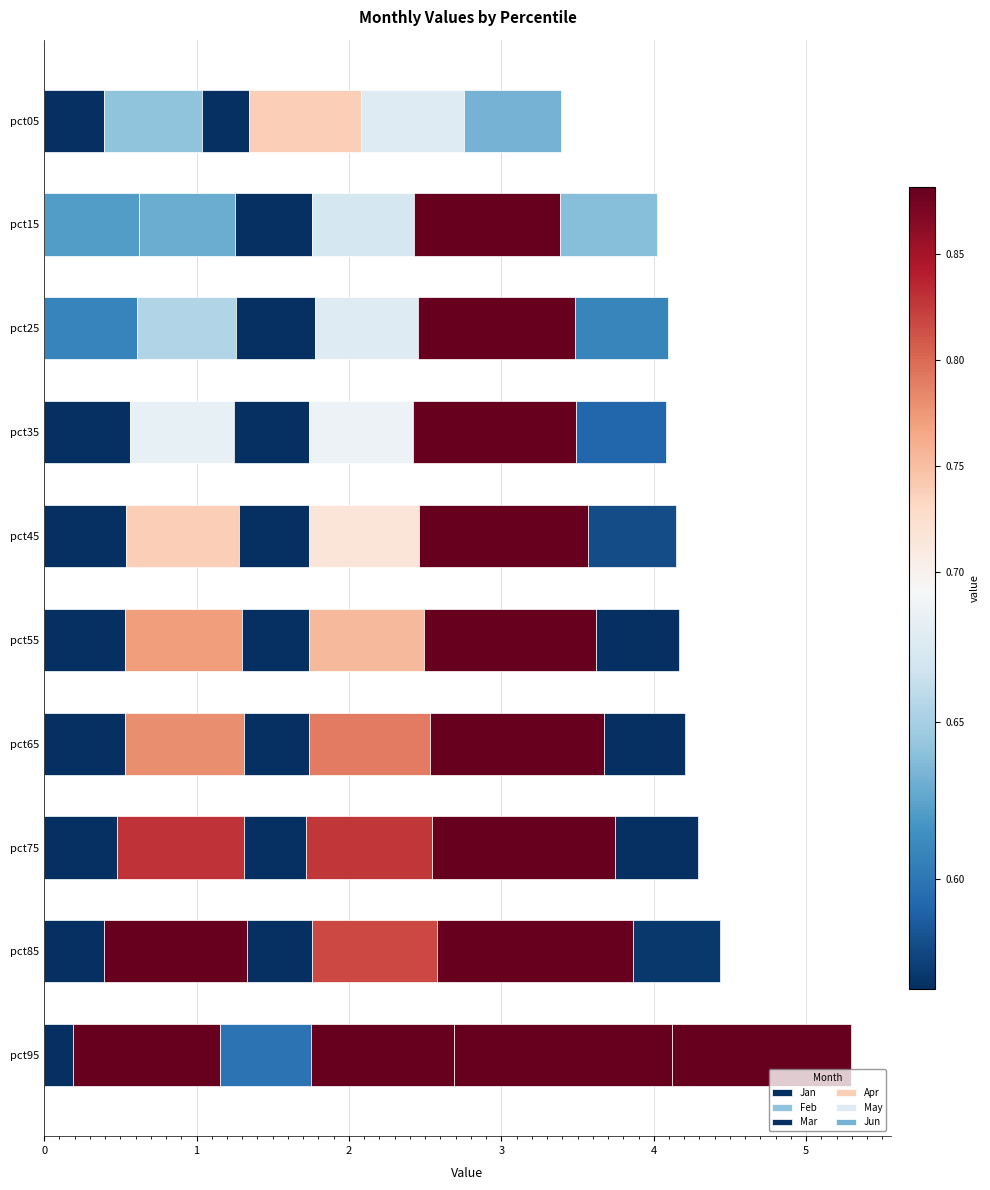

How many Feb values are between 0 and 1?

10